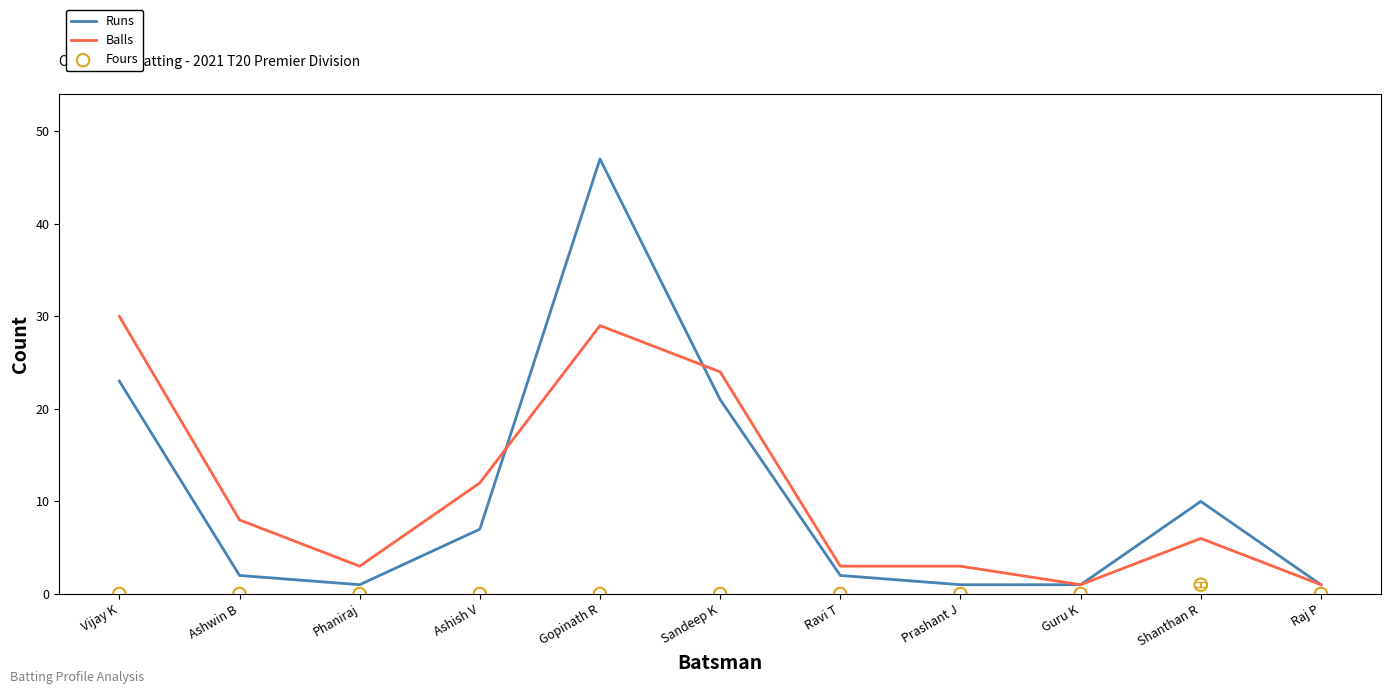

Which series has the largest total across all categories?

Balls